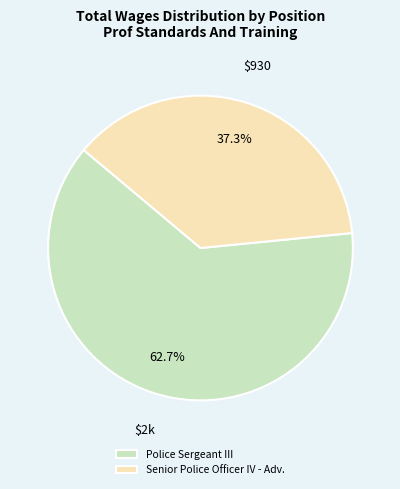

Which has a higher value, Senior Police Officer IV - Adv. or Police Sergeant III?

Police Sergeant III